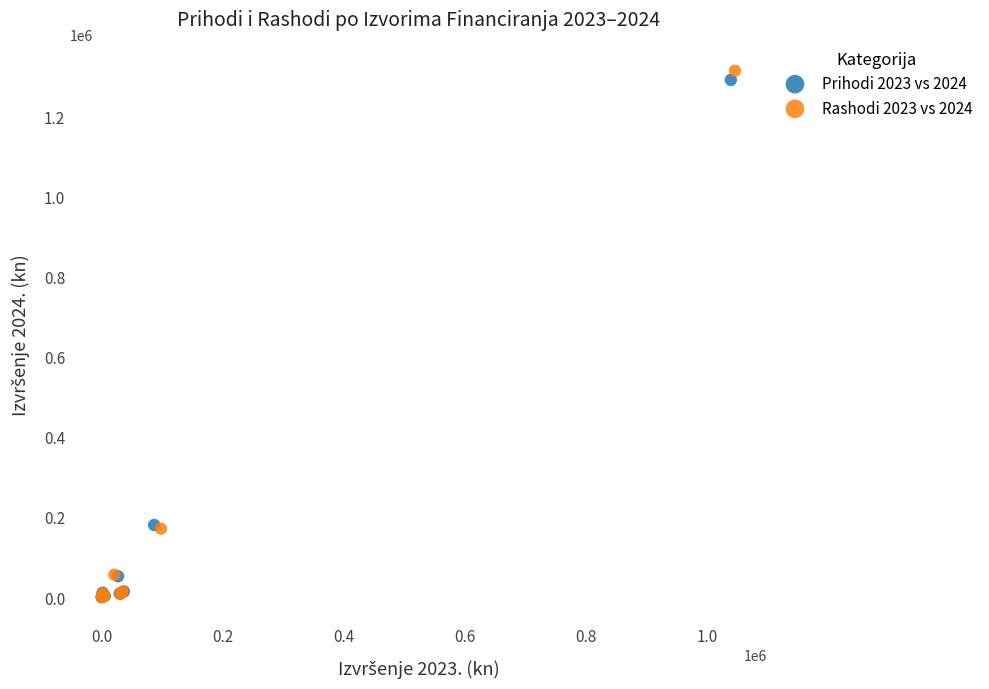

Which series has the largest Y range (max minus min)?

Rashodi 2023 vs 2024